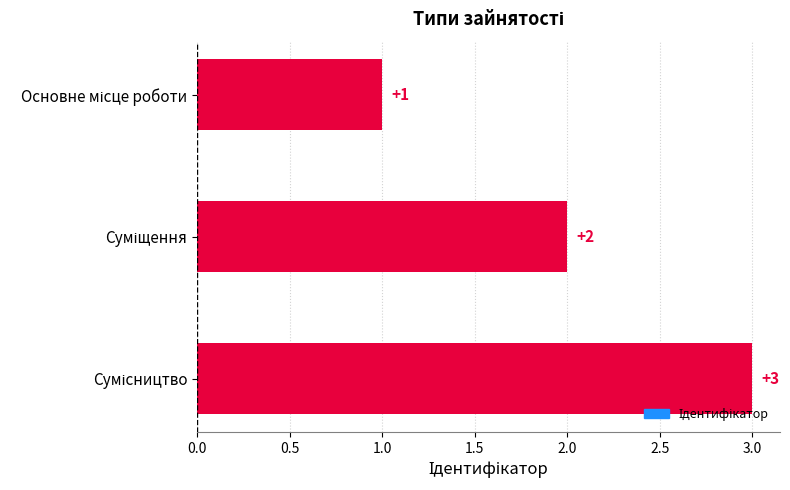

What is the maximum value shown in the chart?

3